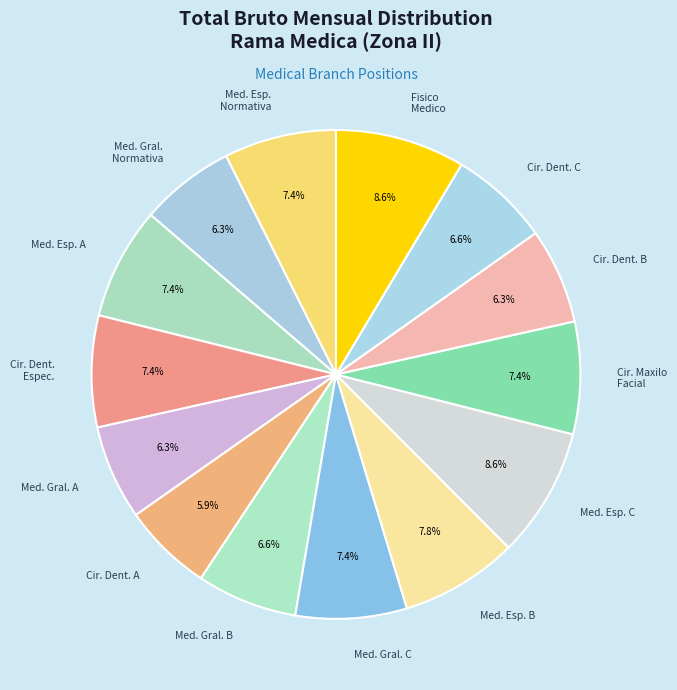

How many segments does this pie chart have?

14